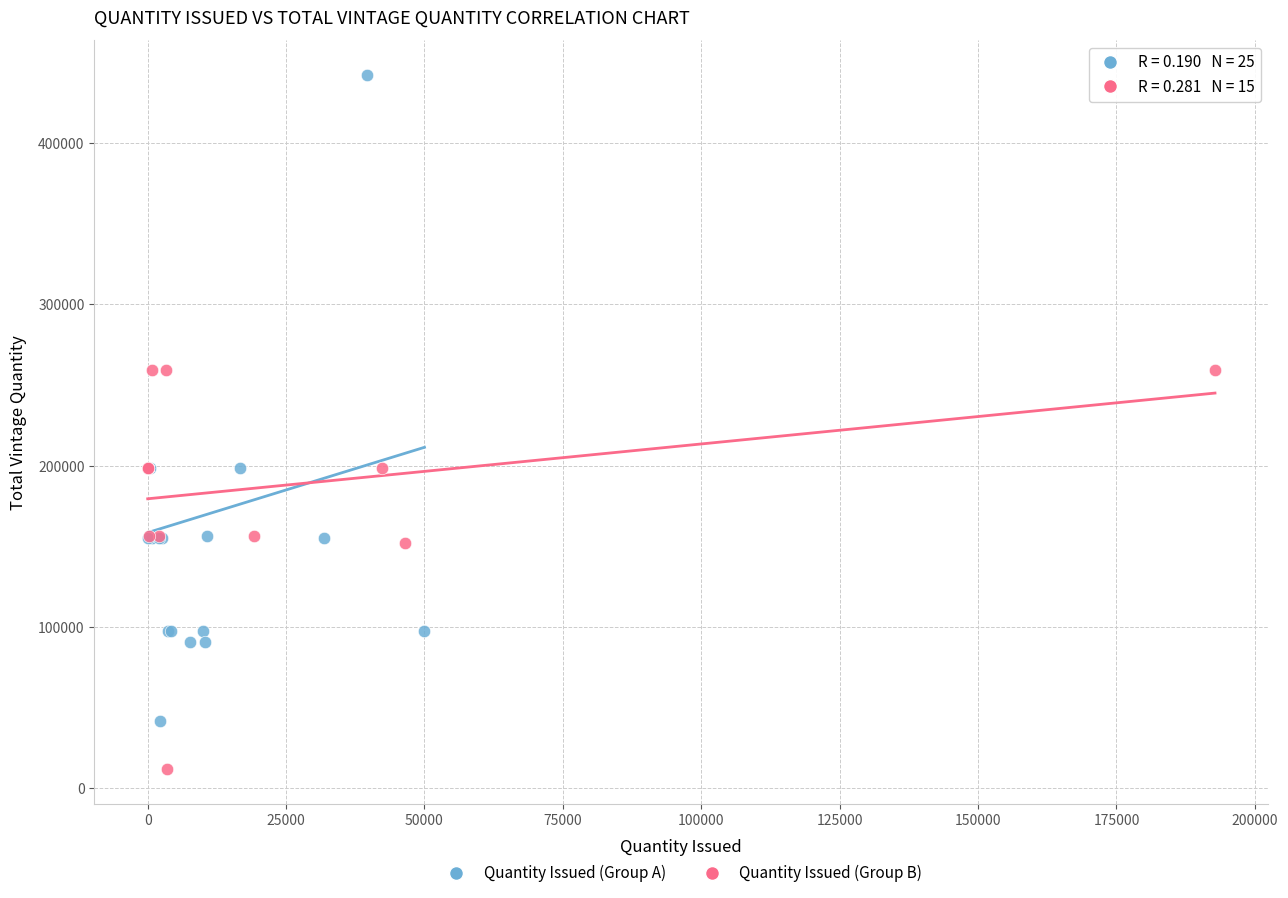

Which series contains the lowest Y value?

Quantity Issued (Group B)